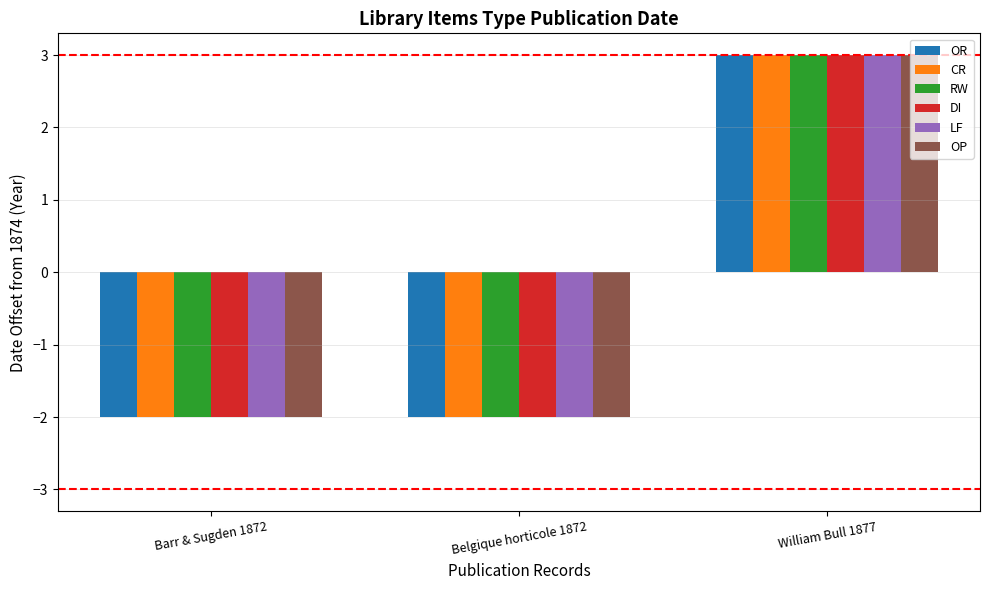

What value does the CR series have at William Bull 1877?

3